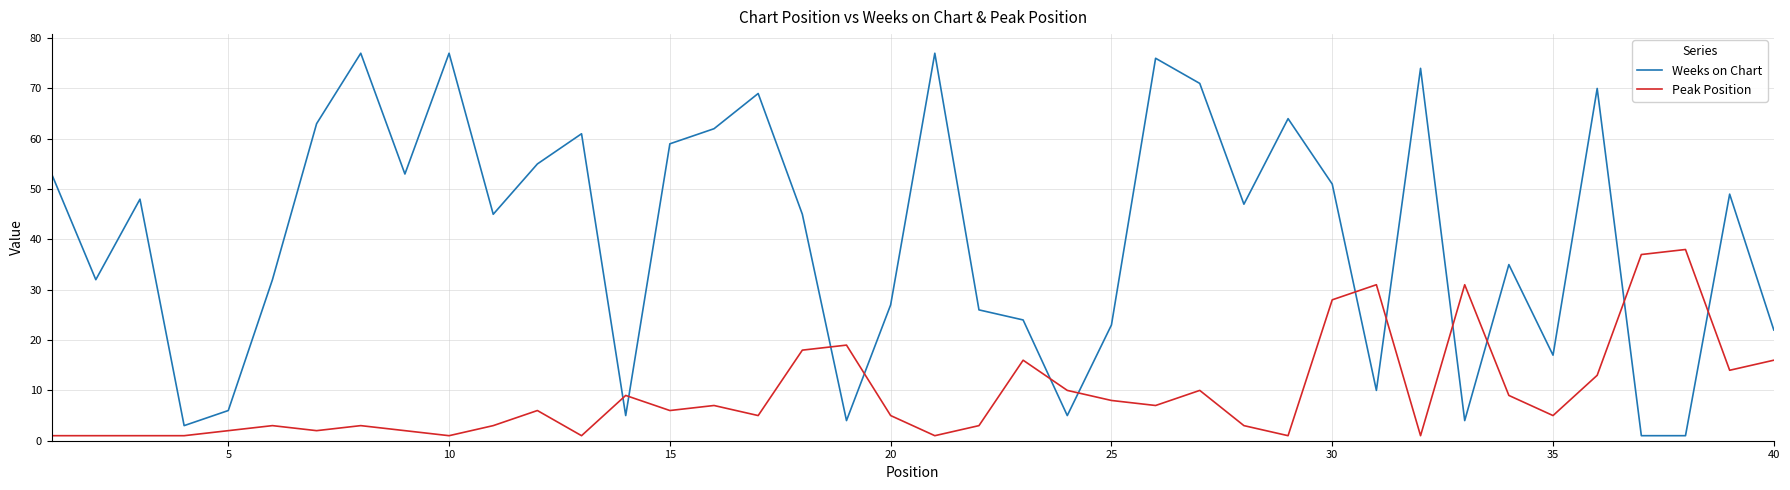

Which series has the largest range (max minus min)?

Weeks on Chart